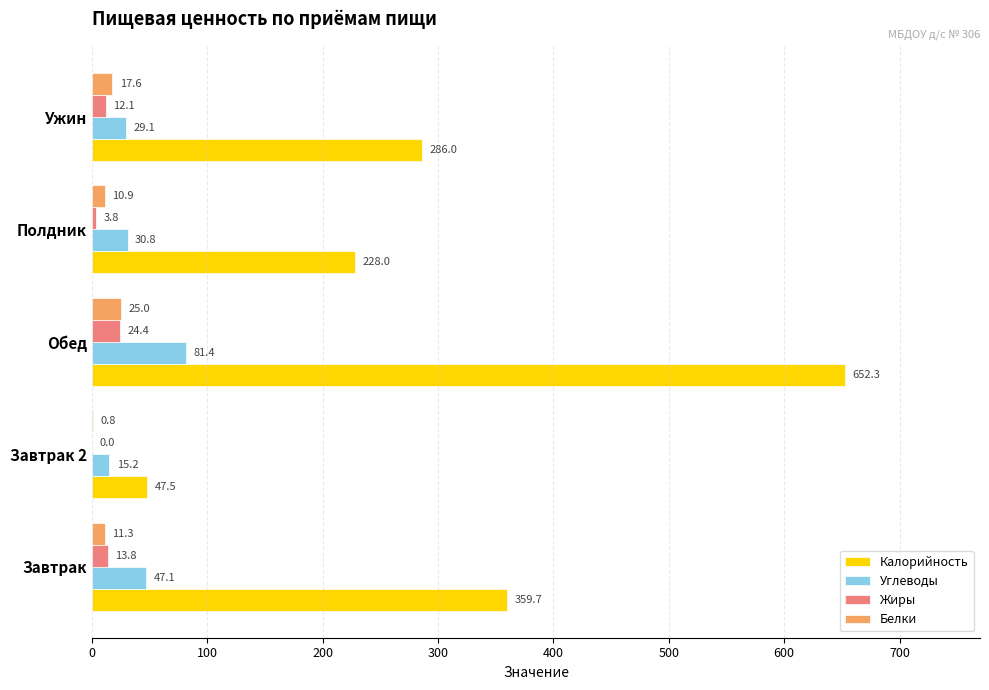

Which series changed the most between Завтрак and Полдник?

Калорийность